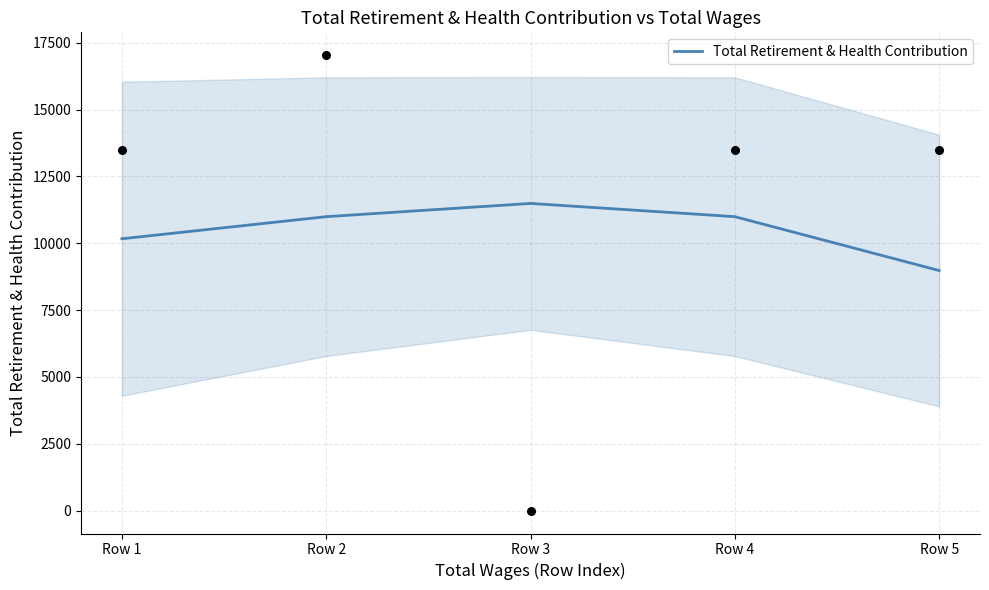

Approximately how many times larger is the value at Row 1 compared to Row 3?

0.9